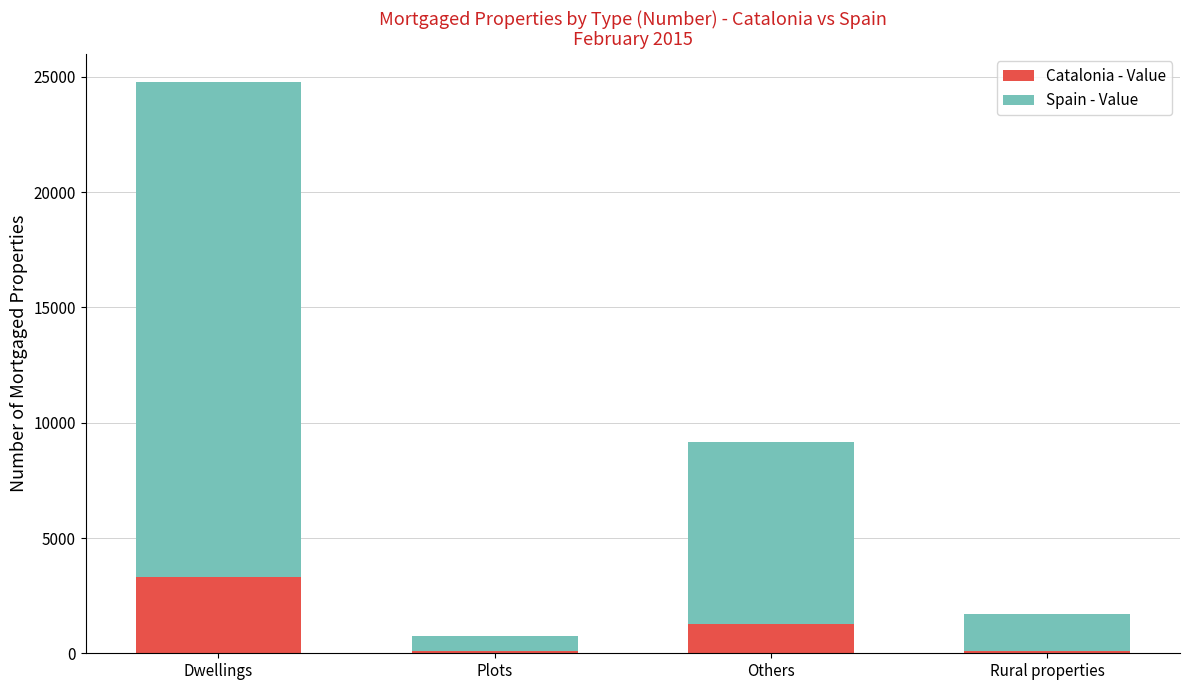

What is the maximum value for Catalonia - Value?

3299